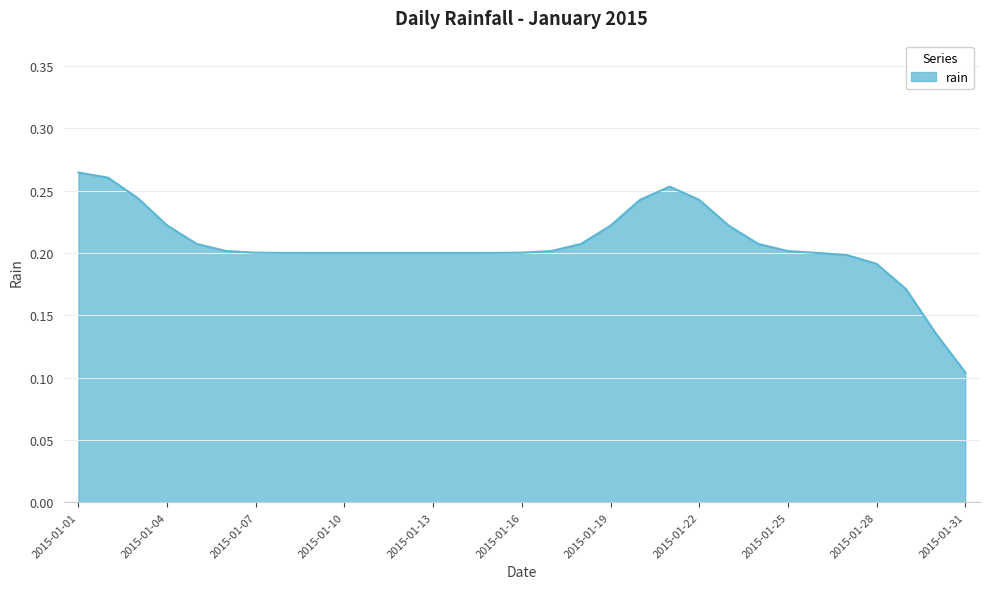

At which category does the chart reach its minimum across all series?

2015-01-31